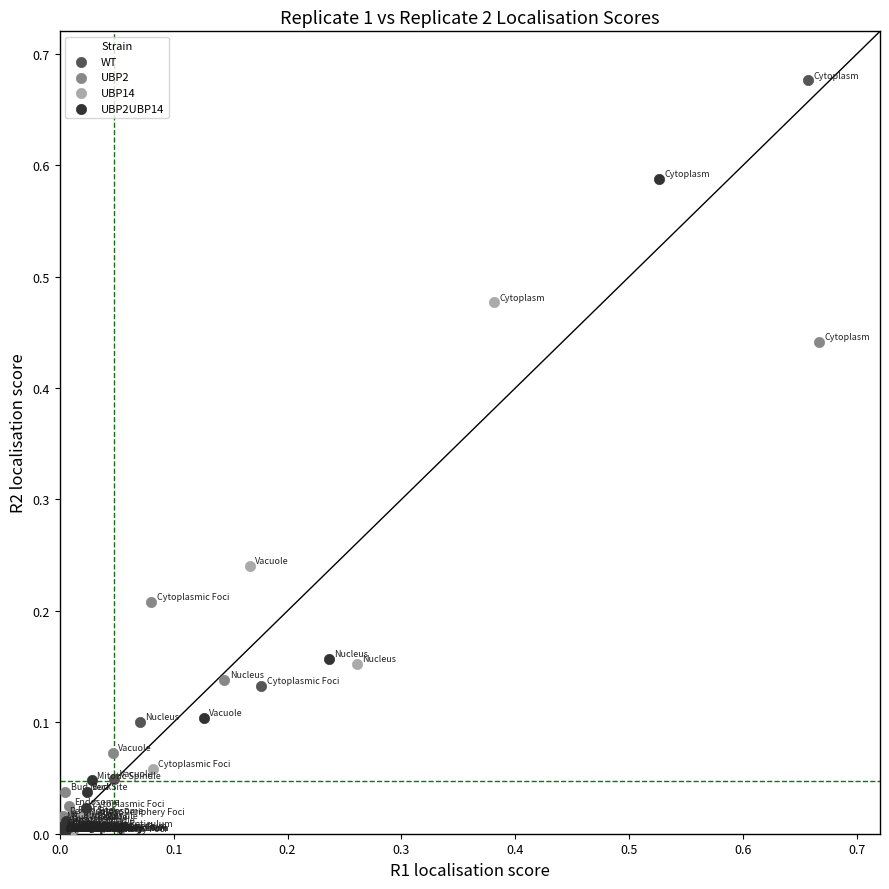

Which series contains the highest Y value?

WT